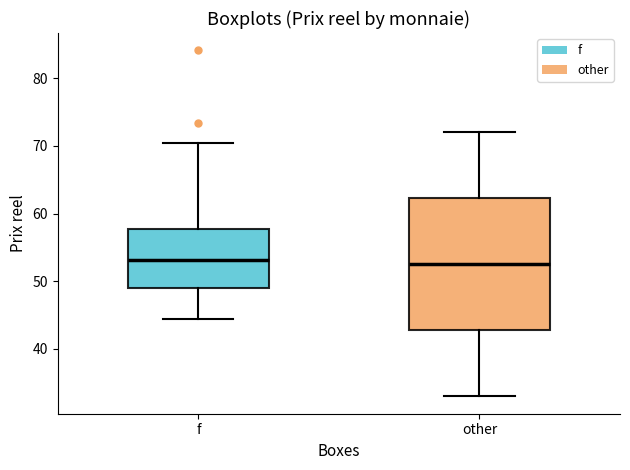

Reading left to right, transcribe this box plot: for each box, give where its median line is, the range the box spans, and where its two whiskers end, as read against the y-axis. The values are not printed on the chart, so give them approximately, as read against the axis.

f: median 53, box 49 to 58, whiskers 44 to 70
other: median 53, box 43 to 62, whiskers 33 to 72